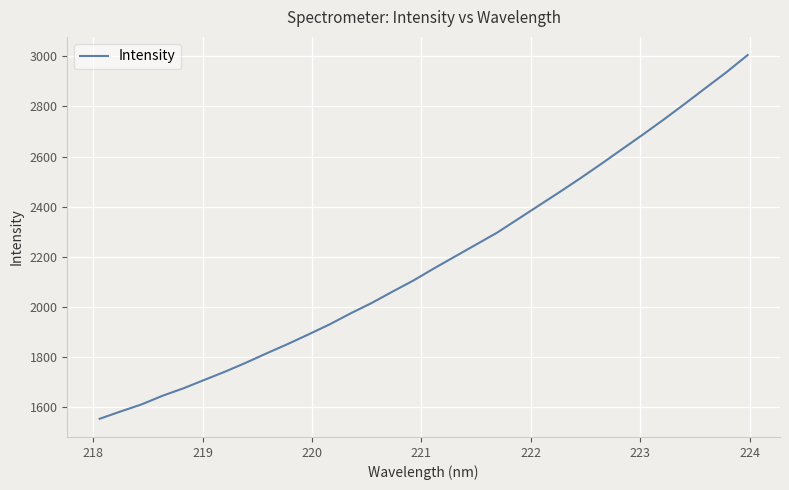

What is the smallest value displayed?

1554.3